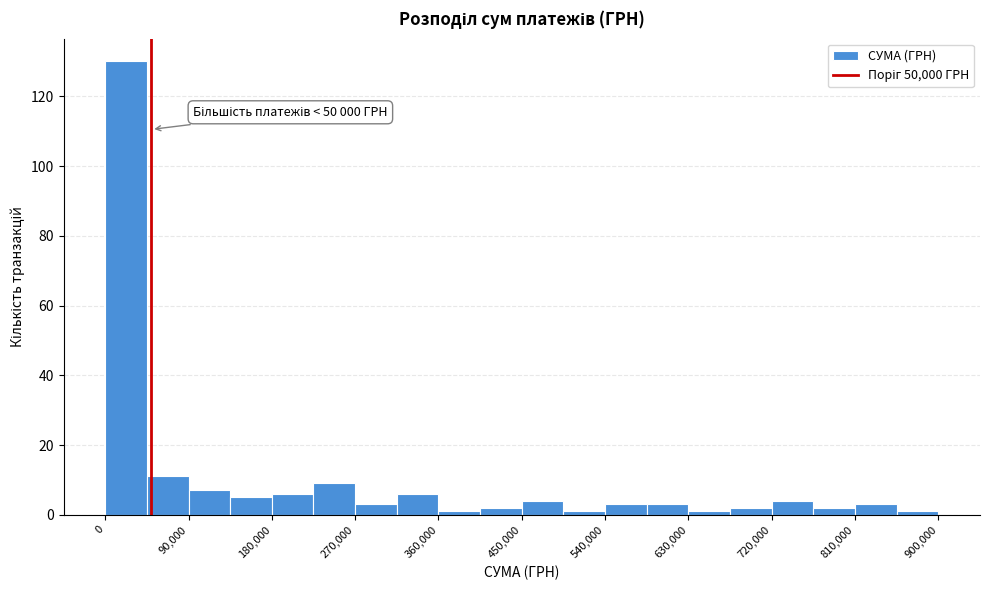

Which range on the x-axis has the tallest bar?

0 to 45000